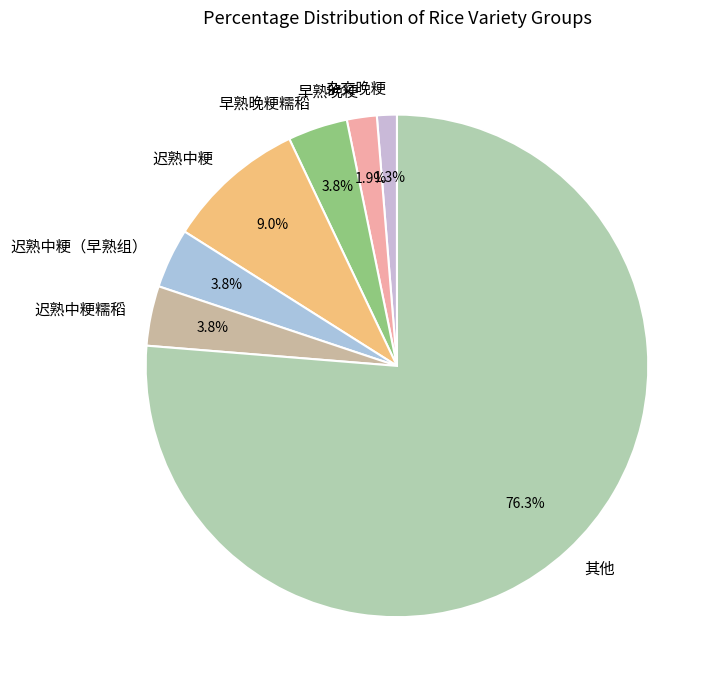

The 迟熟中粳糯稻 slice represents 10% of the pie. True or false?

False